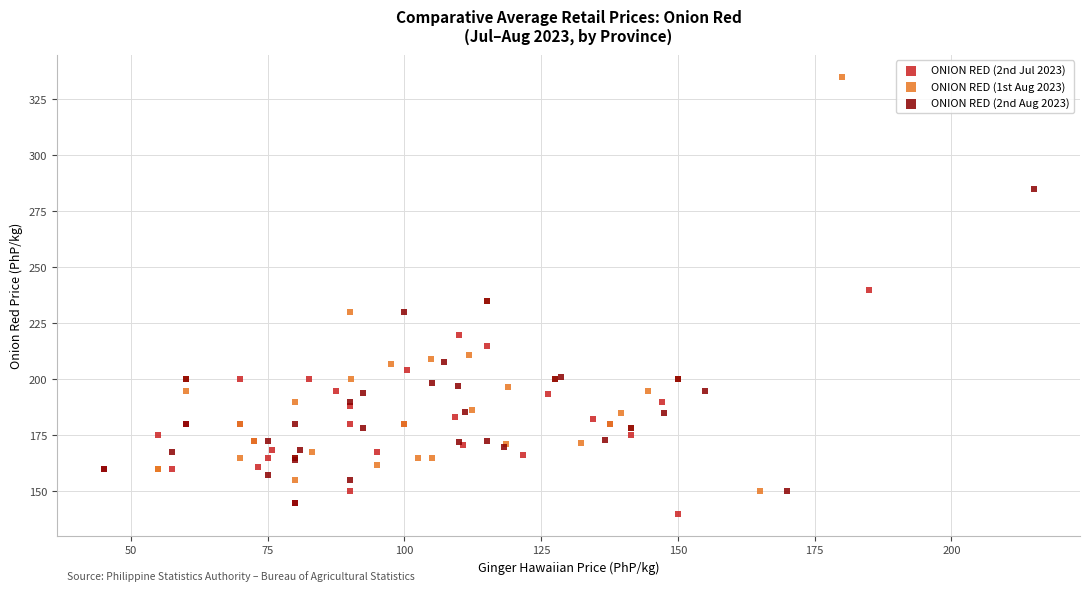

Which series contains the highest Y value?

ONION RED (1st Aug 2023)